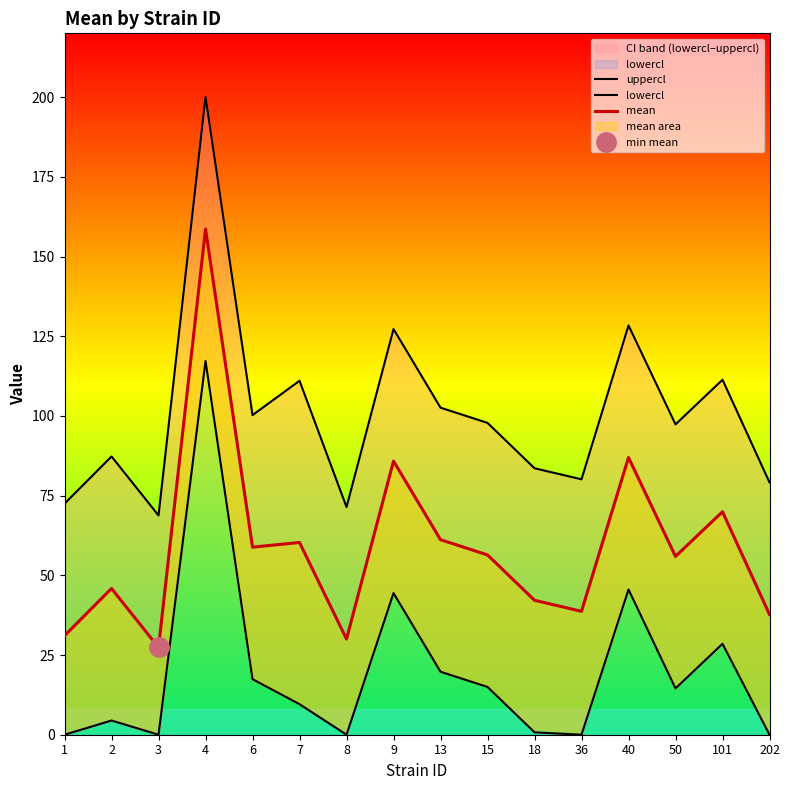

Which series has the largest range (max minus min)?

uppercl